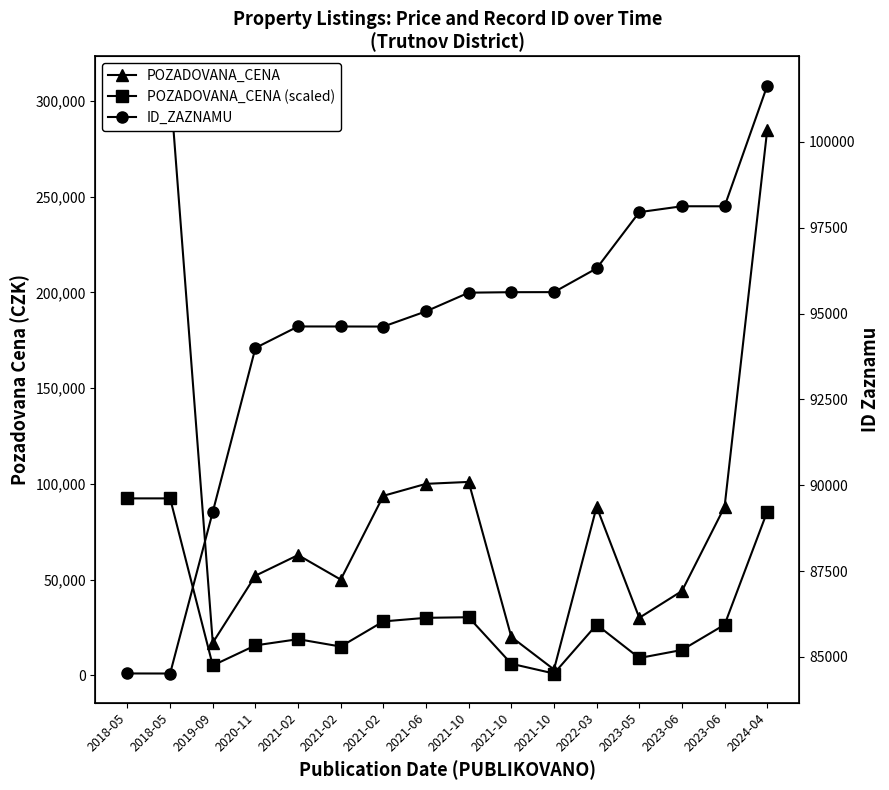

Reading right to left, what are all the values shown in this chart?

POZADOVANA_CENA: 2024-04=285000	2023-06=88000	2023-06=44000	2023-05=30000	2022-03=88000	2021-10=3000	2021-10=20000	2021-10=101000	2021-06=100000	2021-02=93750	2021-02=49970	2021-02=62790	2020-11=52000	2019-09=17000	2018-05=308000	2018-05=308000
POZADOVANA_CENA (scaled): 2024-04=85500	2023-06=26400	2023-06=13200	2023-05=9000	2022-03=26400	2021-10=900	2021-10=6000	2021-10=30300	2021-06=30000	2021-02=28125	2021-02=14991	2021-02=18837	2020-11=15600	2019-09=5100	2018-05=92400	2018-05=92400
ID_ZAZNAMU: 2024-04=101635	2023-06=98123	2023-06=98124	2023-05=97952	2022-03=96314	2021-10=95623	2021-10=95621	2021-10=95607	2021-06=95063	2021-02=94620	2021-02=94622	2021-02=94623	2020-11=93997	2019-09=89222	2018-05=84514	2018-05=84516